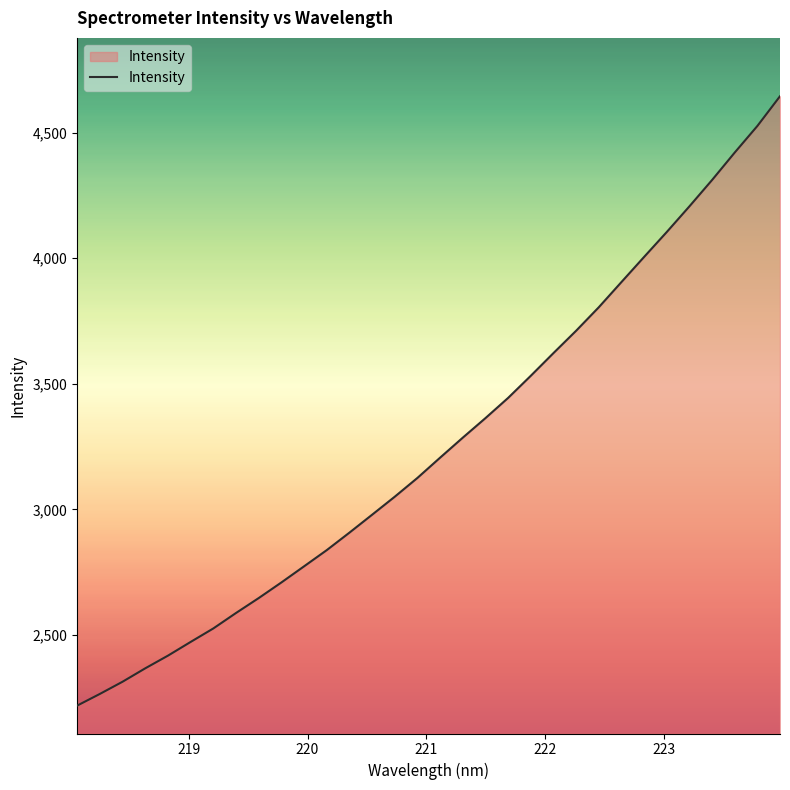

What is the maximum value shown in the chart?

4644.4